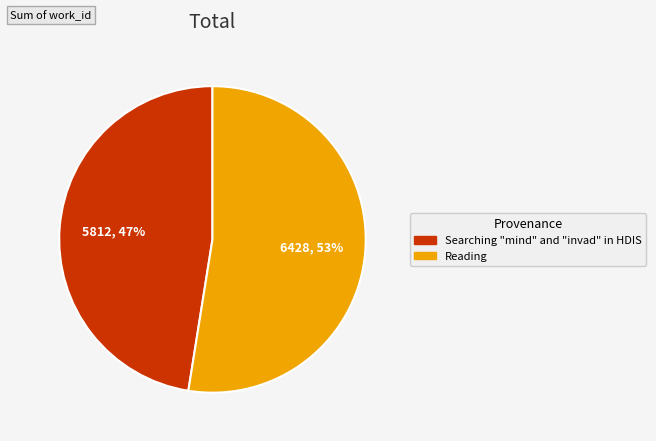

What is the smallest slice in the pie chart?

Searching "mind" and "invad" in HDIS